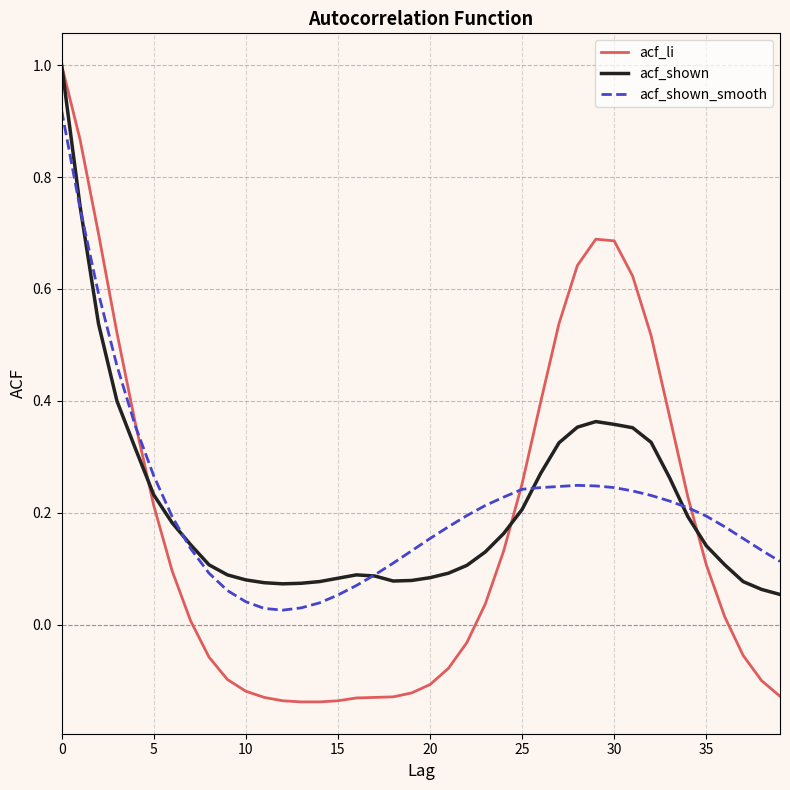

What is the maximum value shown in the chart?

1.0